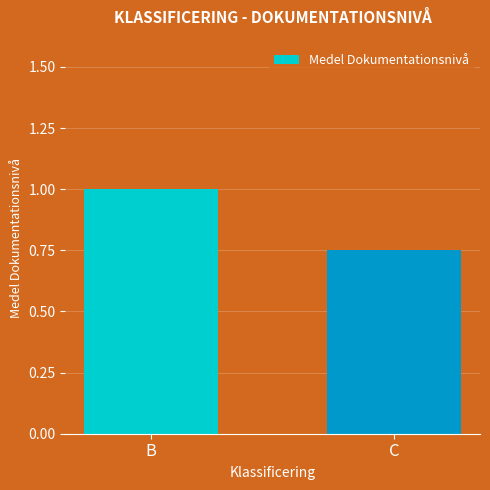

At which label is the value closest to 0?

C